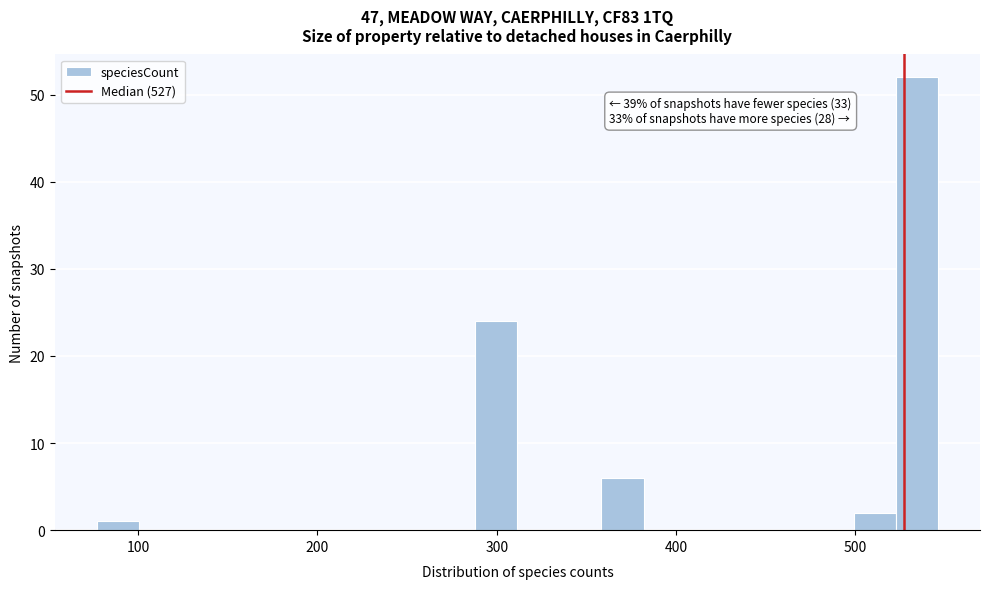

Around what value on the x-axis is the tallest bar? Give the approximate position of its centre, as read against the axis.

530